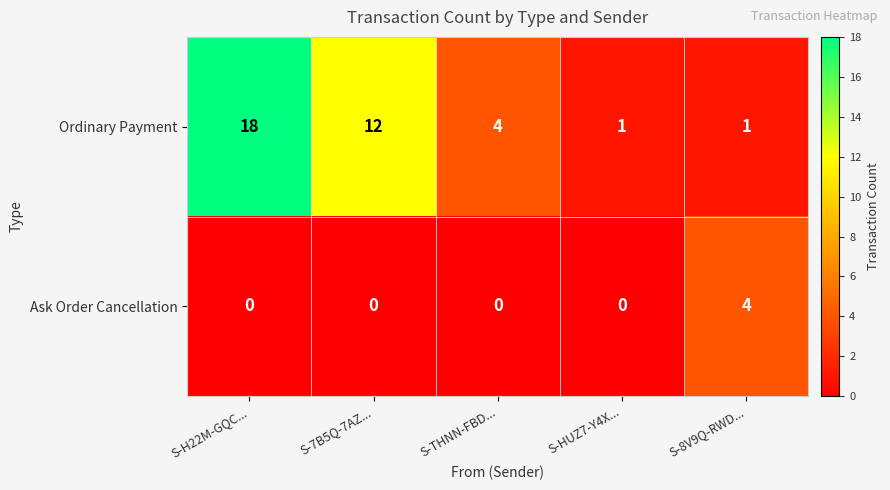

At which category is the sum across all series the highest?

S-H22M-GQC...